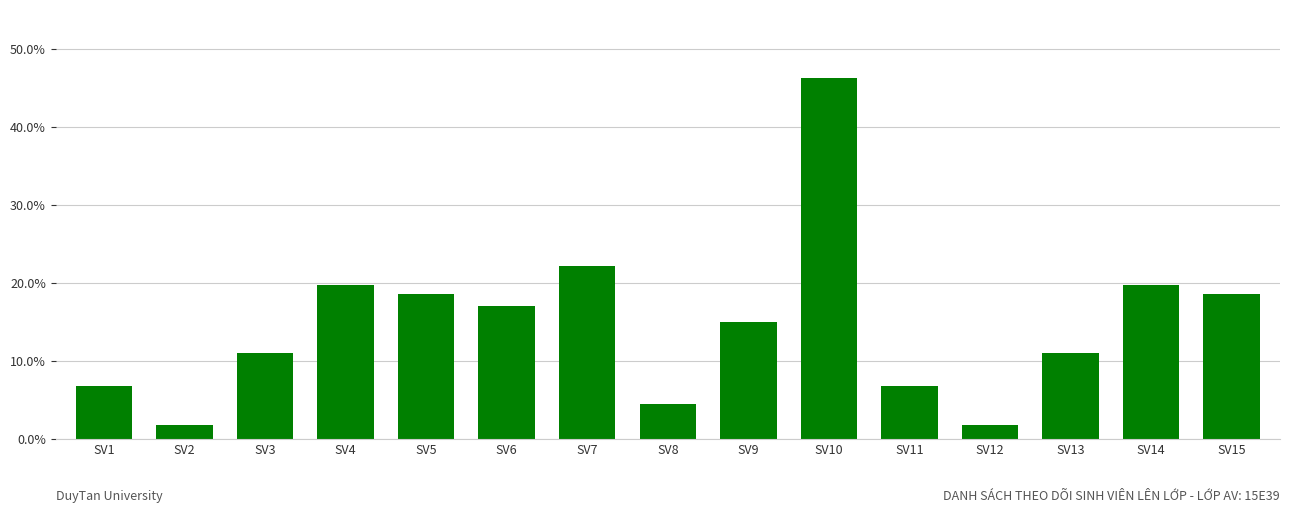

Which category has the lowest value across all series?

SV2